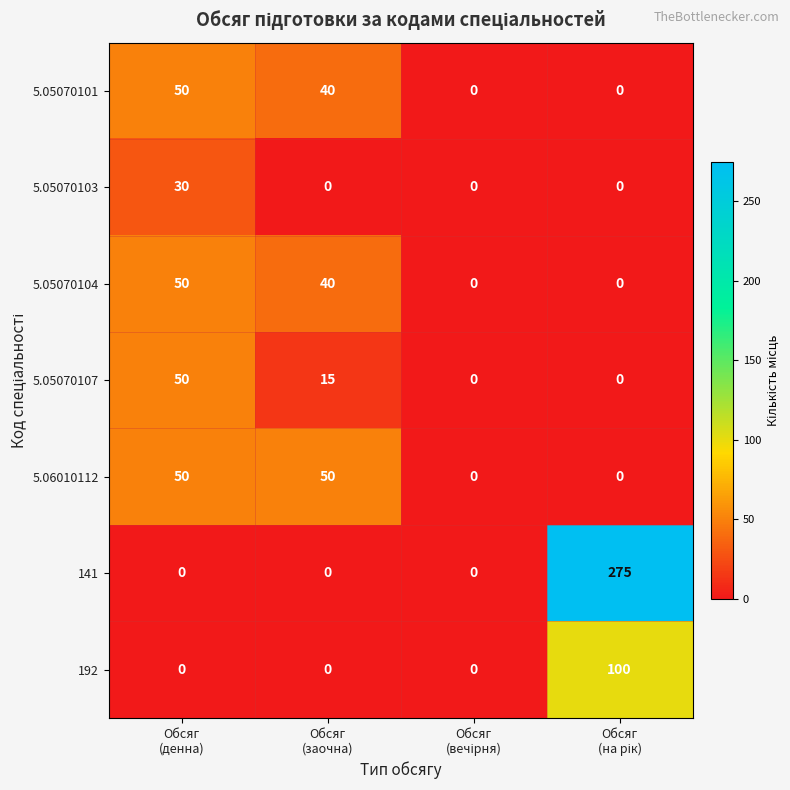

What is the highest value of the 5.05070101 series?

50